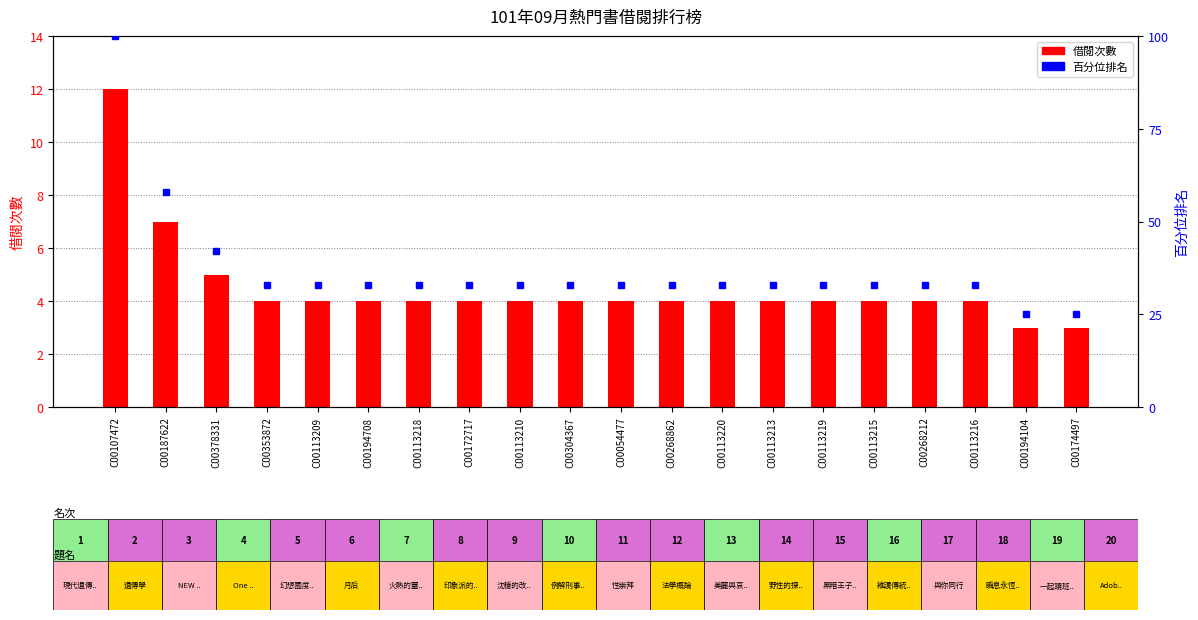

Which category has the highest value in the 百分位排名 series?

C00107472